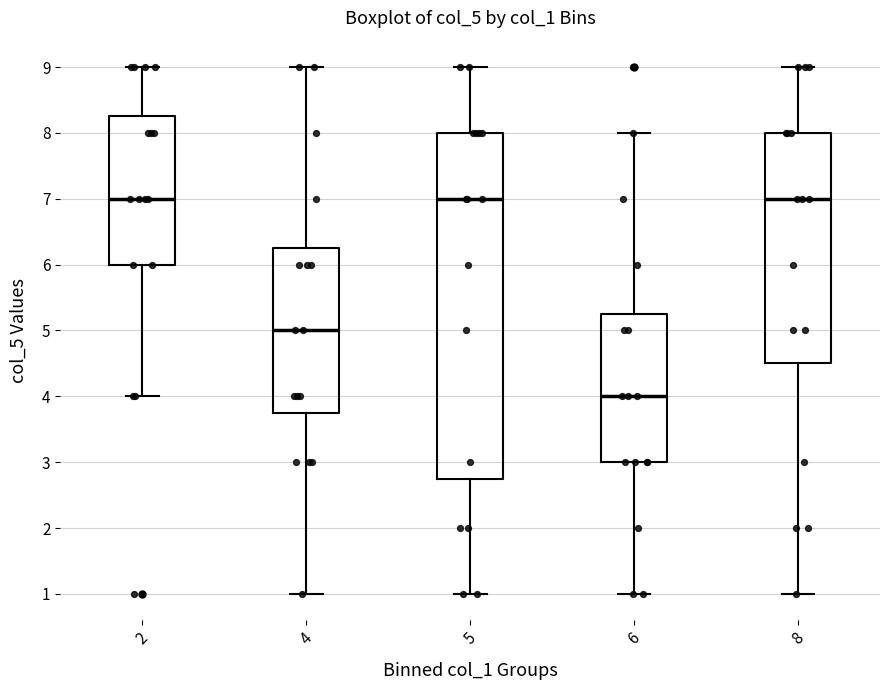

Reading left to right, read every box against the y-axis: the position of its median line, the range the box covers, and the ends of its whiskers. The values are not printed on the chart, so give them approximately, as read against the axis.

2: median 7.0, box 6.0 to 8.3, whiskers 4.0 to 9.0
4: median 5.0, box 3.8 to 6.3, whiskers 1.0 to 9.0
5: median 7.0, box 2.8 to 8.0, whiskers 1.0 to 9.0
6: median 4.0, box 3.0 to 5.3, whiskers 1.0 to 8.0
8: median 7.0, box 4.5 to 8.0, whiskers 1.0 to 9.0